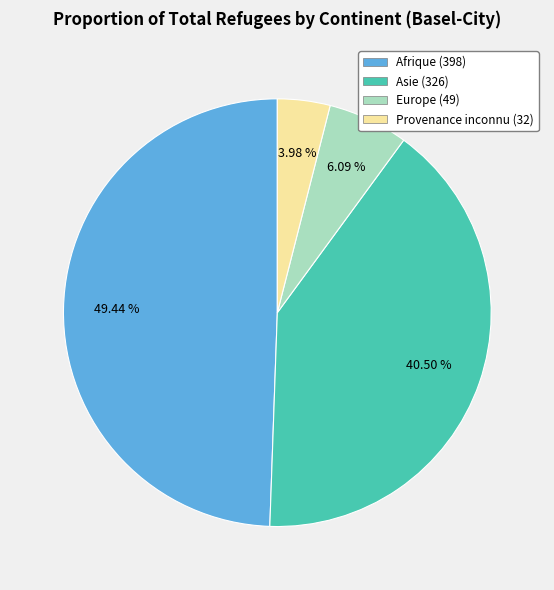

What percentage is NOT represented by Provenance inconnu?

96.0%